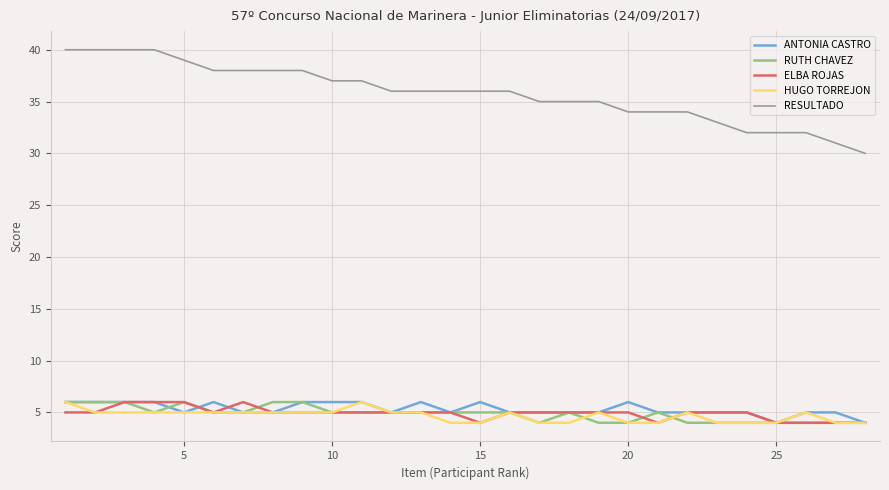

Which series has the largest total across all categories?

RESULTADO